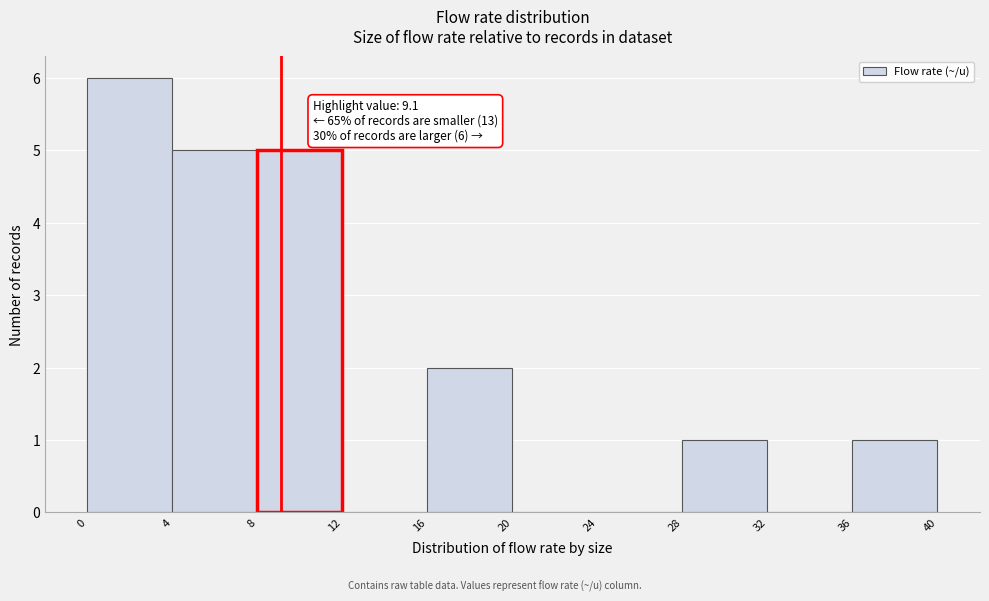

Over which range of the x-axis is the bar tallest?

0 to 4